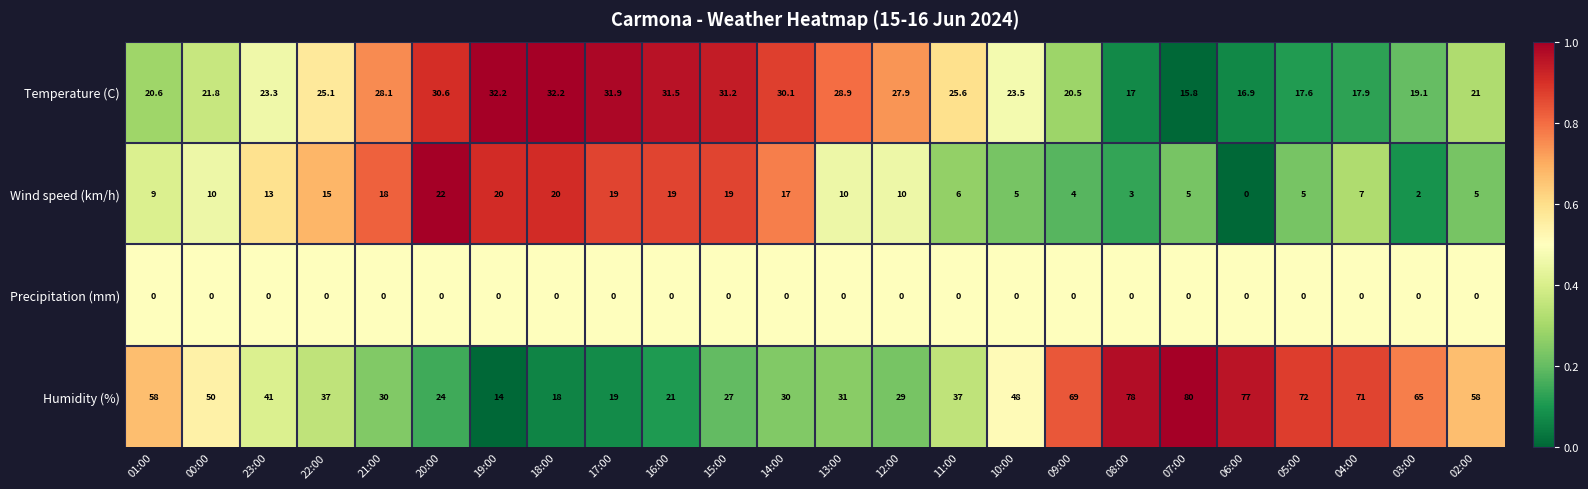

At 21:00, list the series in order from smallest to largest.

Precipitation (mm), Wind speed (km/h), Temperature (C), Humidity (%)